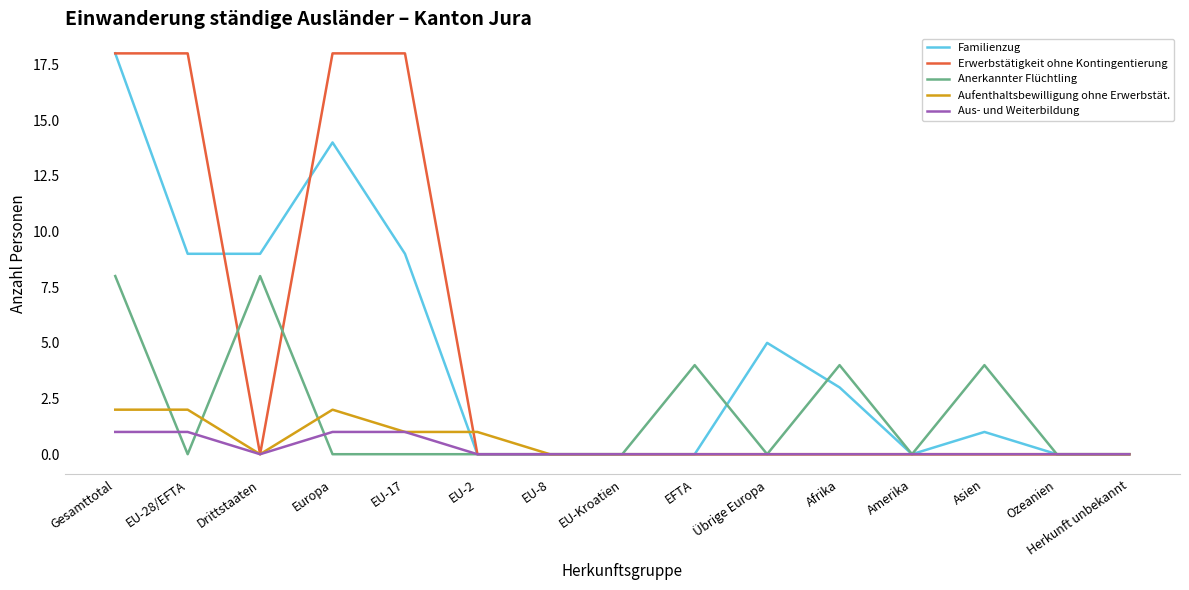

Is the value of Aus- und Weiterbildung at EU-2 greater than the value of Aufenthaltsbewilligung ohne Erwerbstät. at Europa?

No